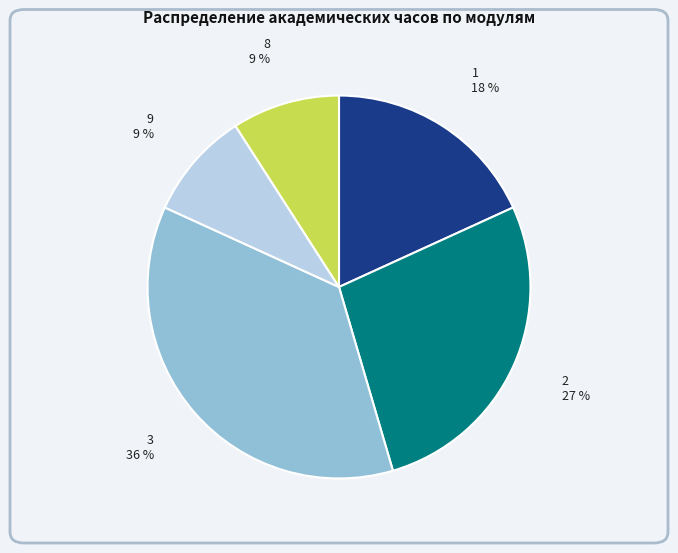

To the nearest percent, what is the difference between the largest and smallest slice percentages?

27%